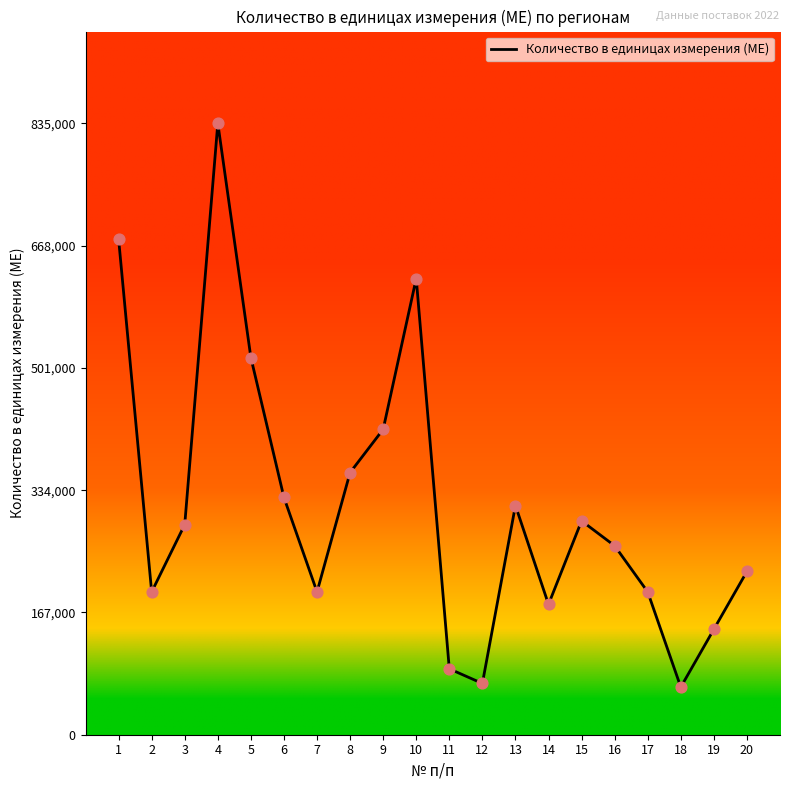

Between 14 and 18, which is larger?

14